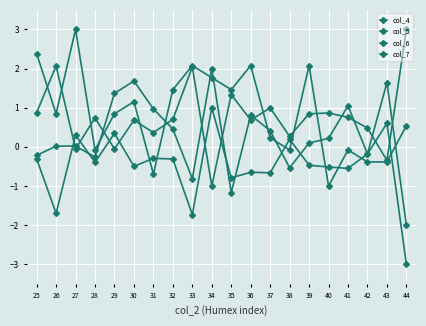

Which series has the widest spread of values?

col_4